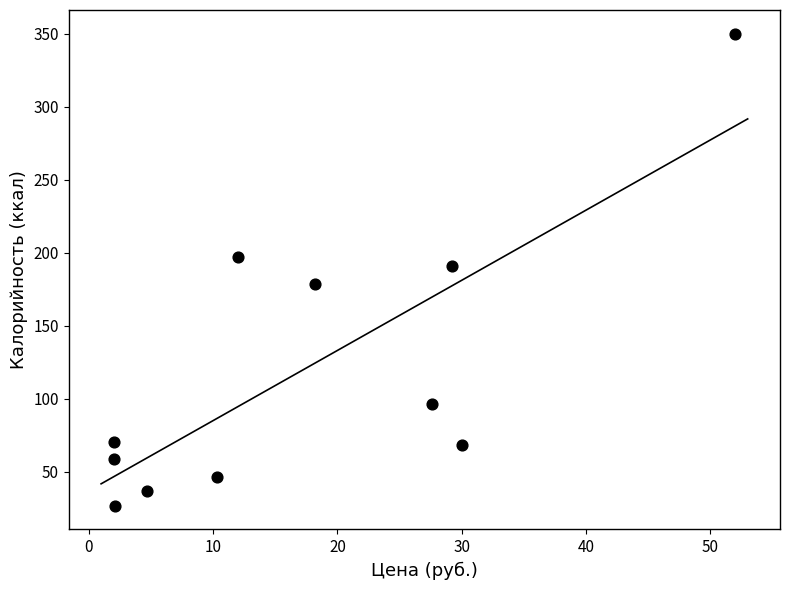

What is the average X value?

17.3